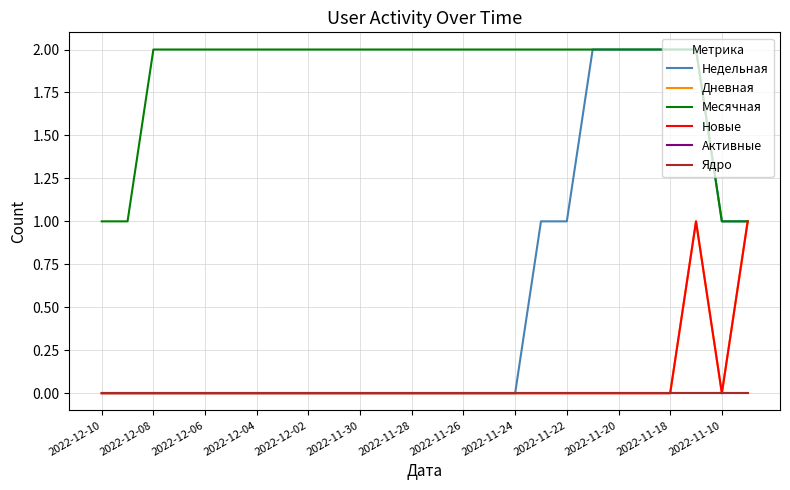

In Дневная, how many points are lower than both neighbors (excluding endpoints)?

1